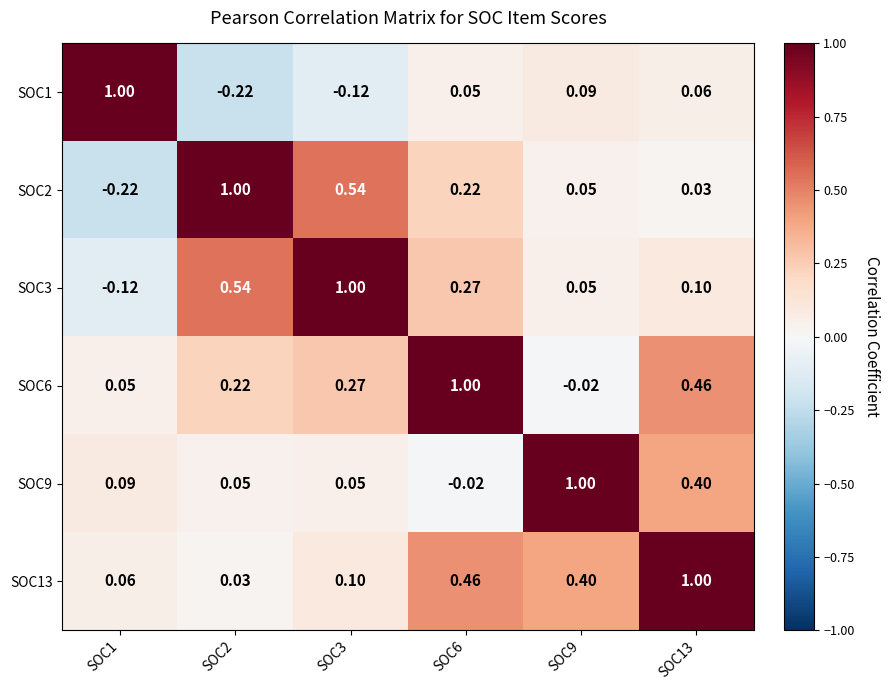

Is the value of SOC3 at SOC6 greater than the value of SOC13 at SOC1?

Yes